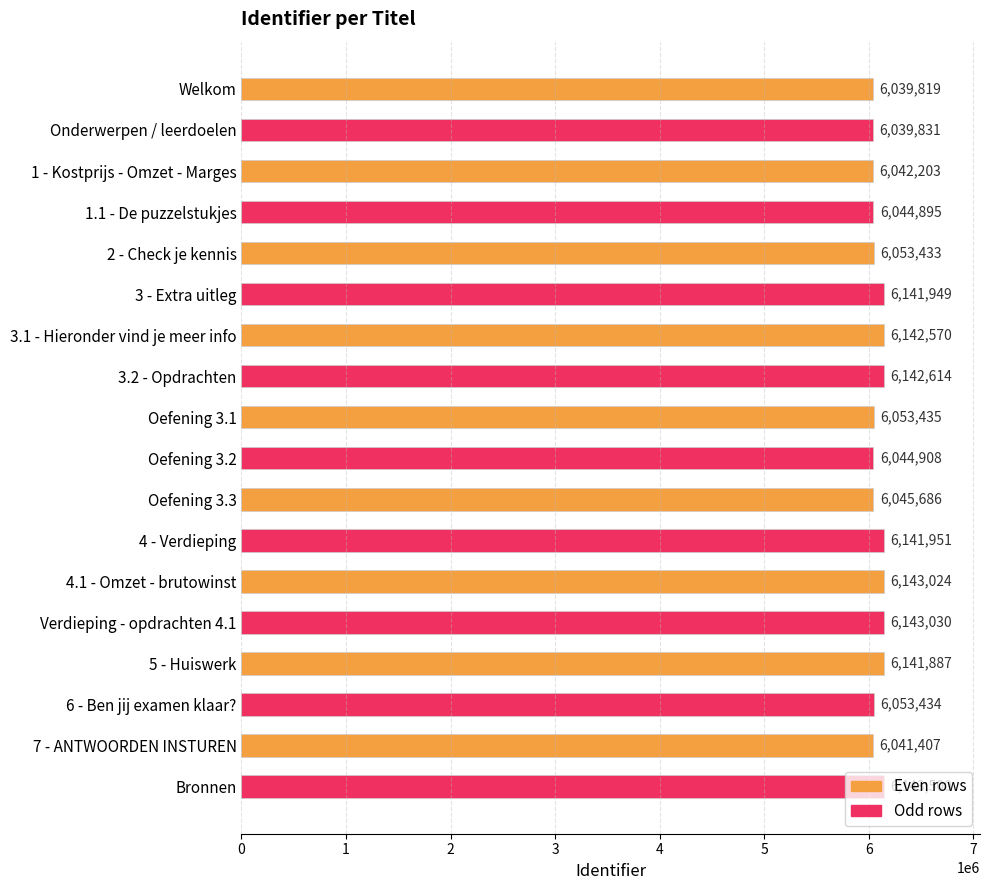

Does the chart contain stacked bars?

No